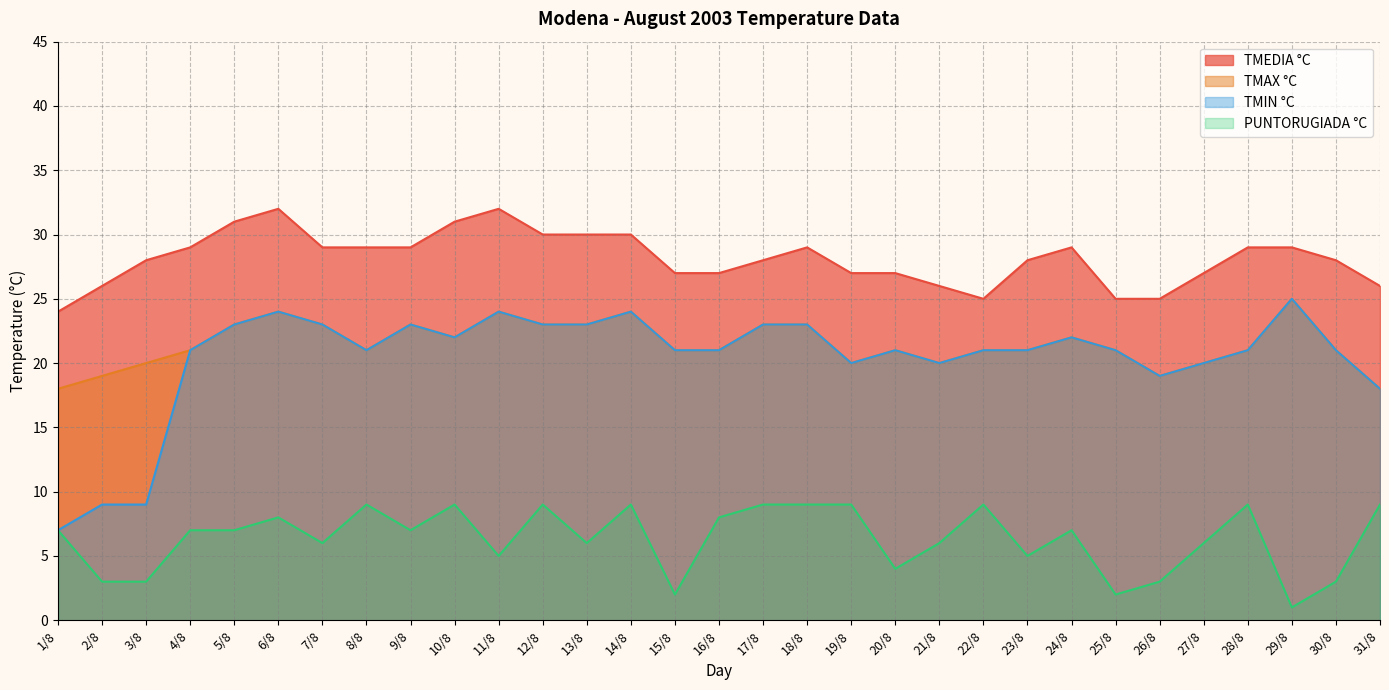

What is the sum of all TMEDIA °C values?

872